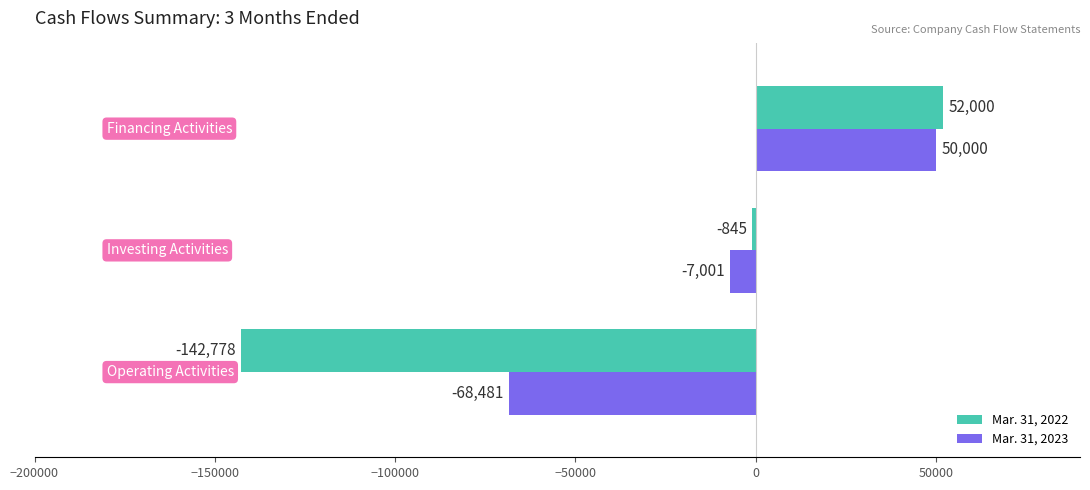

What are all the series names shown in the legend?

Mar. 31, 2022, Mar. 31, 2023